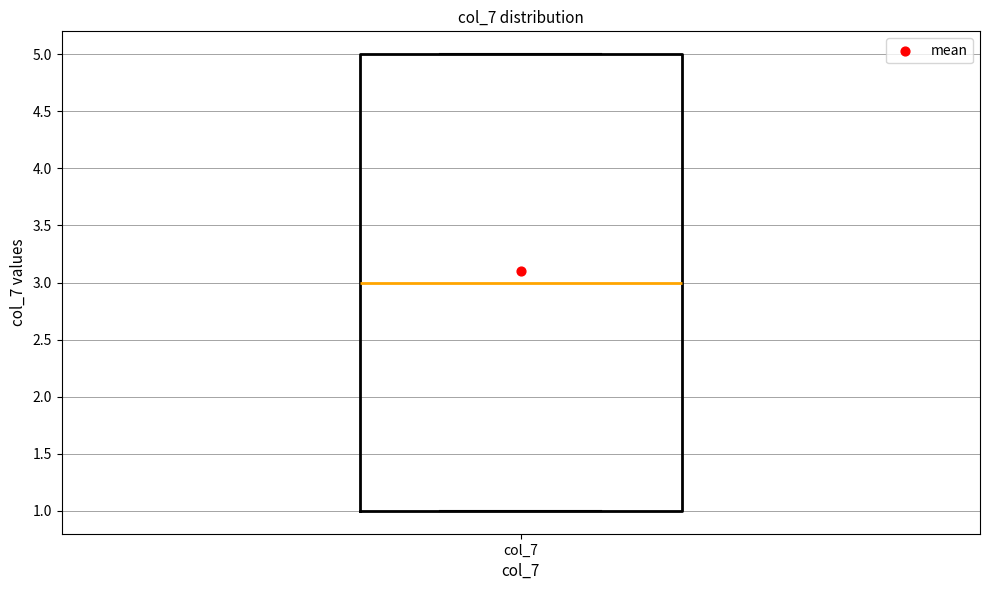

Transcribe this box plot: give where the median line is, the range the box spans, and where the two whiskers end, as read against the y-axis. The values are not printed on the chart, so give them approximately, as read against the axis.

median 3, box 1 to 5, whiskers 1 to 5